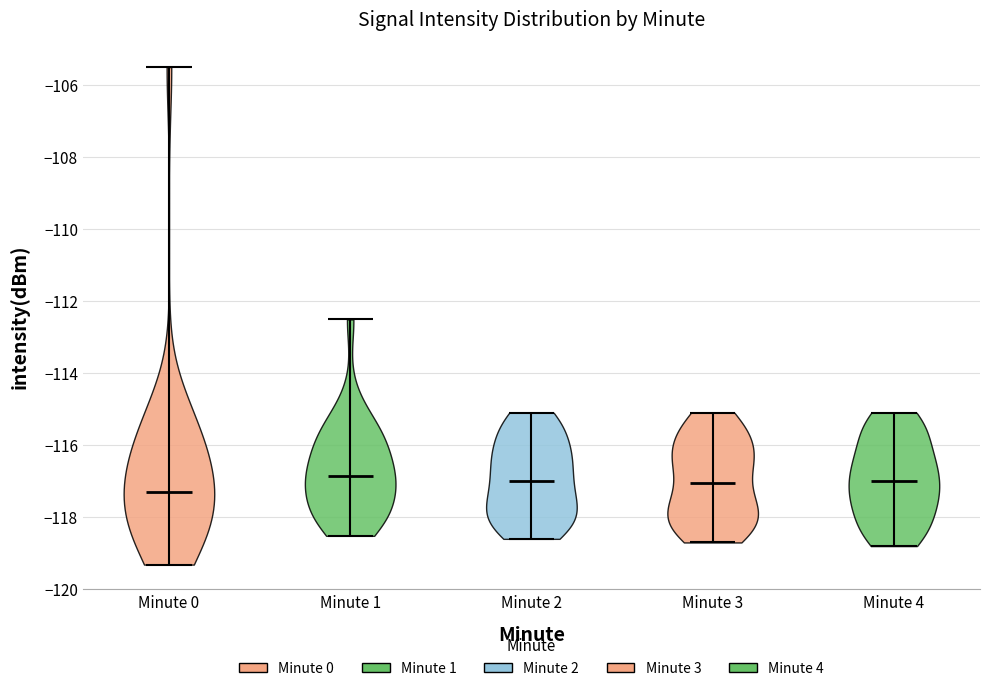

What is the highest point the violin for Minute 0 reaches on the y-axis? The values are not printed on the chart, so give them approximately, as read against the axis.

-105.6